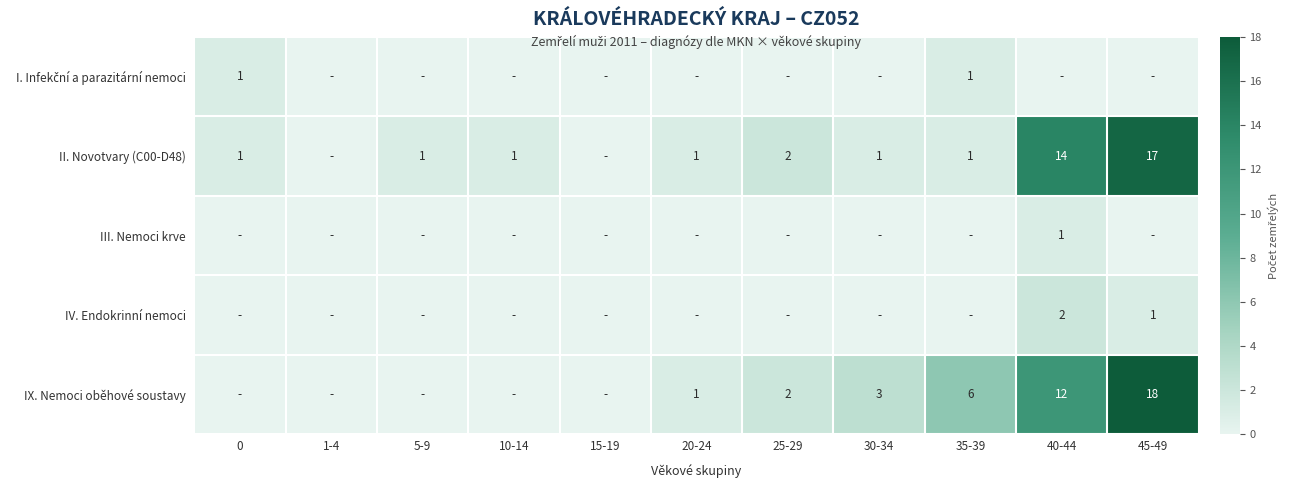

True or false: II. Novotvary (C00-D48) has a value of 3 at 25-29.

False